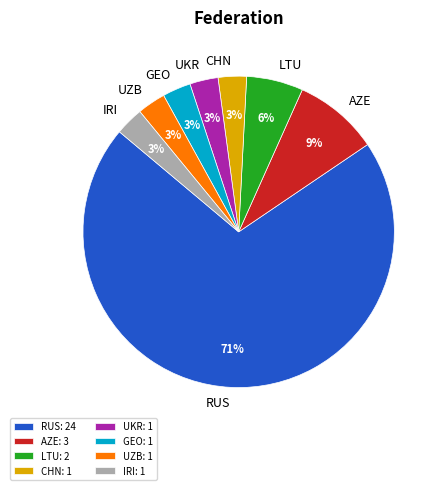

Which category has the biggest portion of the pie?

RUS